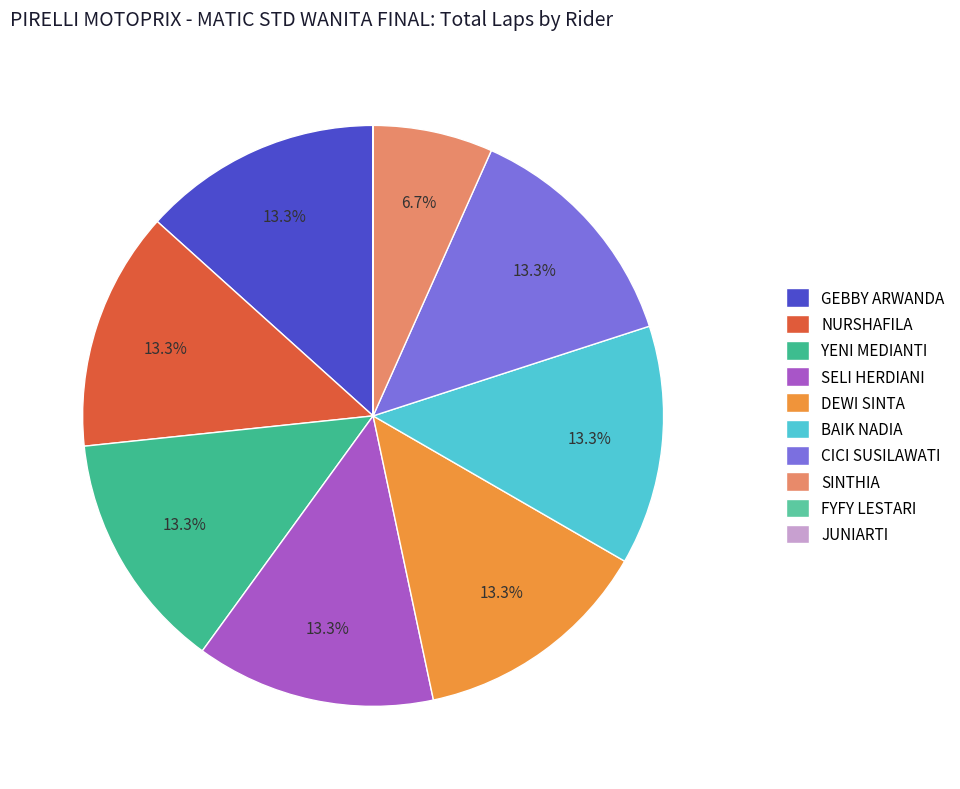

Does any single category account for the majority?

No